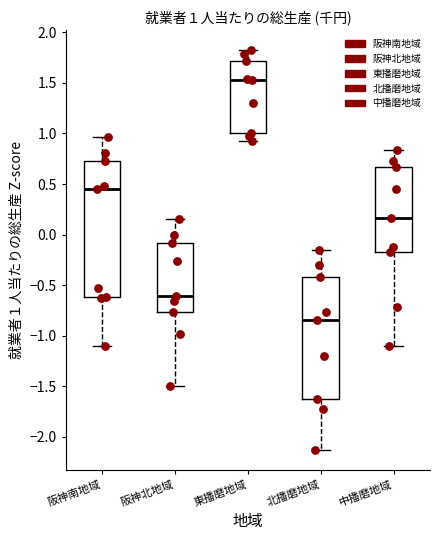

Which box is the tallest, from its lower edge to its upper edge?

阪神南地域